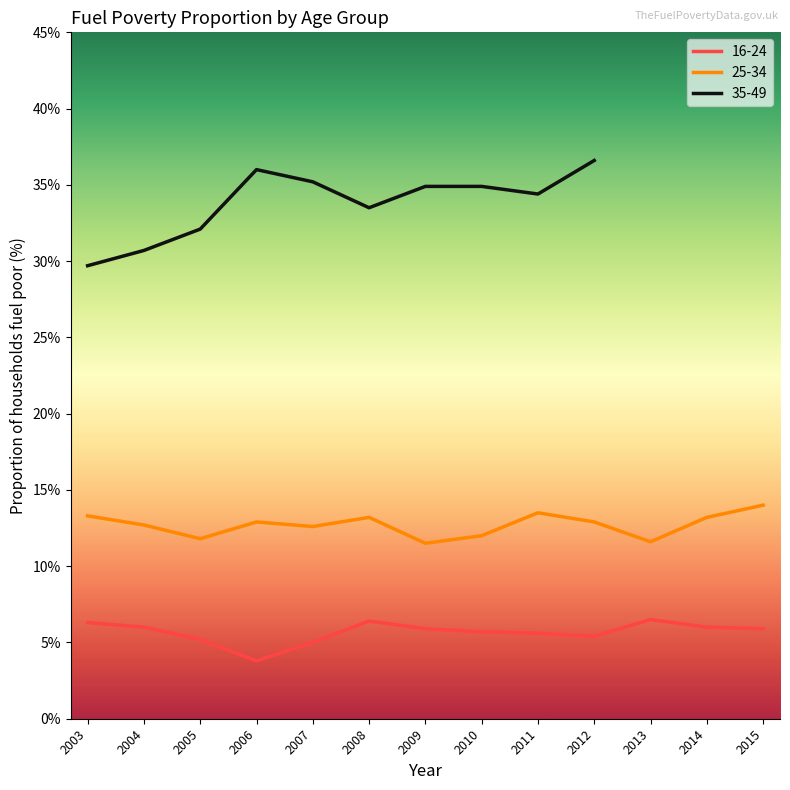

Is it true that 16-24 equals 8.3 at 2011?

False